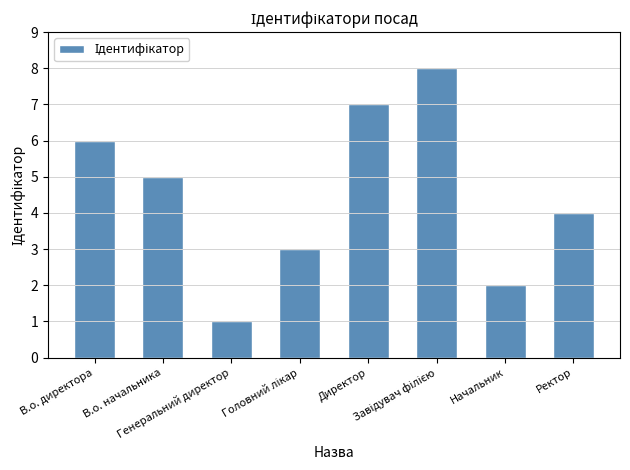

The value at Директор is 9. True or false?

False